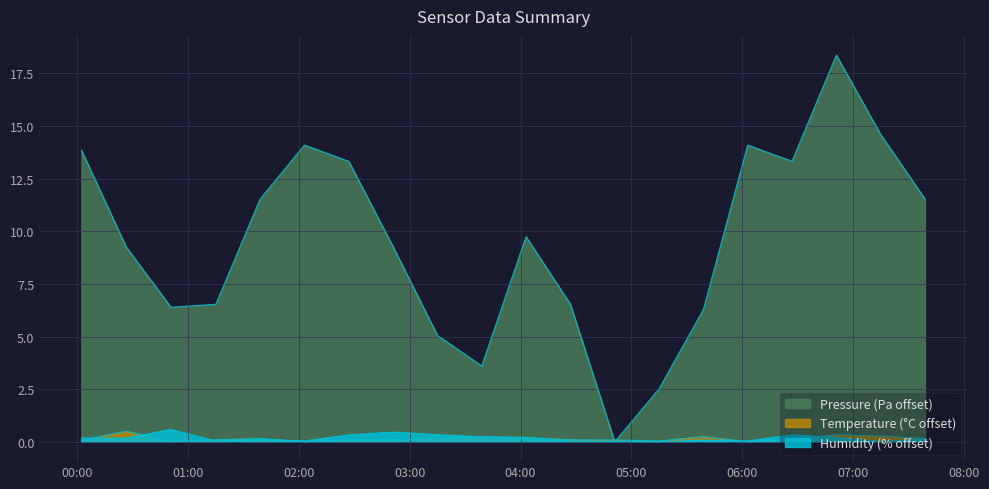

How many lines are shown in the chart?

3